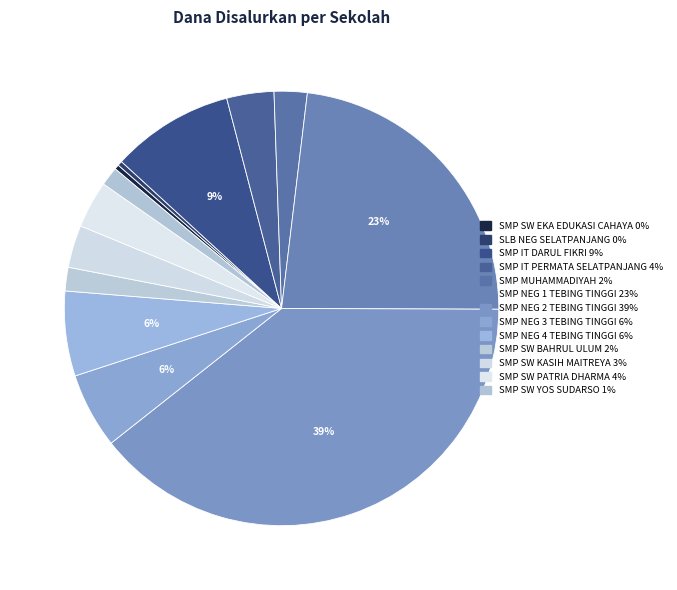

How many segments does this pie chart have?

13